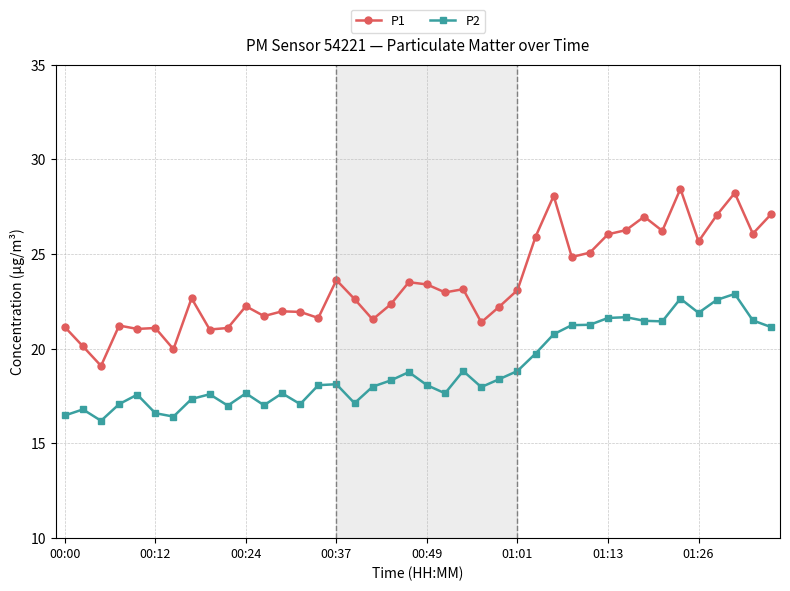

What is the value of the P1 point at the 17th from the left?

22.6